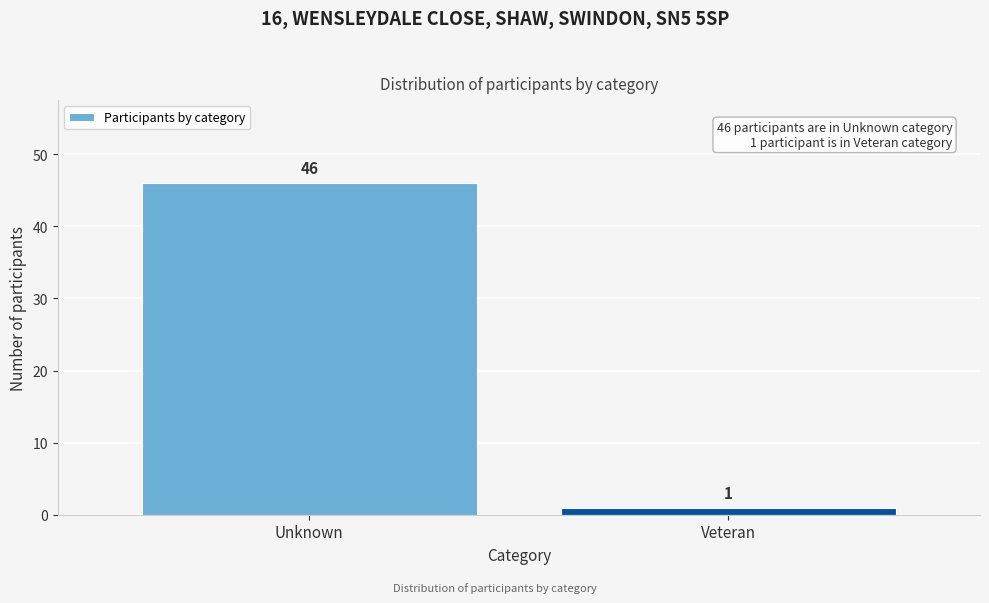

Reading right to left, transcribe all the data shown in this chart.

1	46